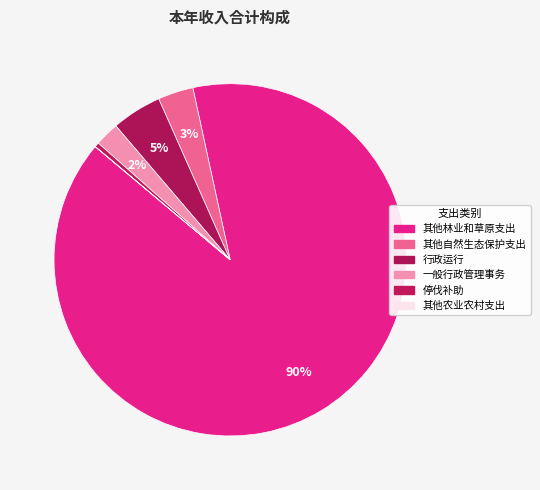

What is the ratio of the value at 其他林业和草原支出 to the value at 一般行政管理事务?

40.2